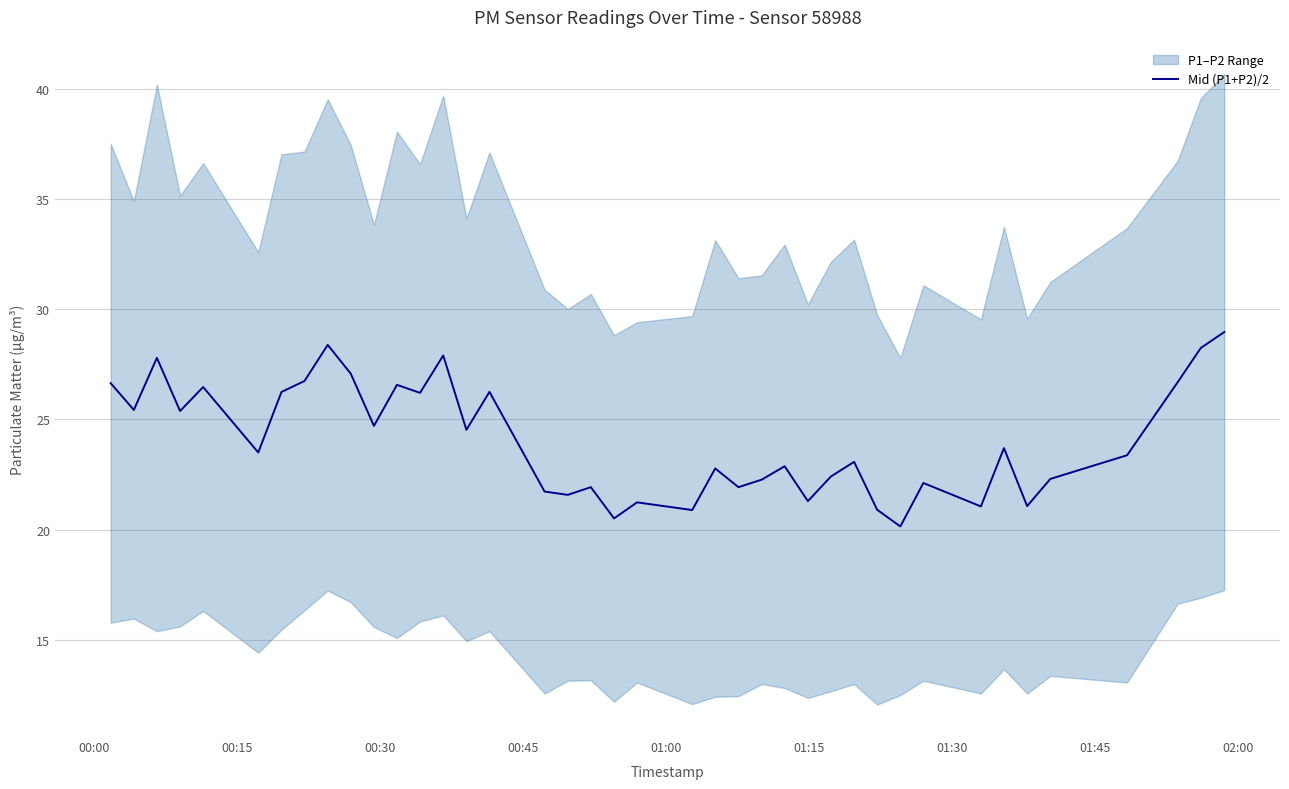

What is the average value?

24.1